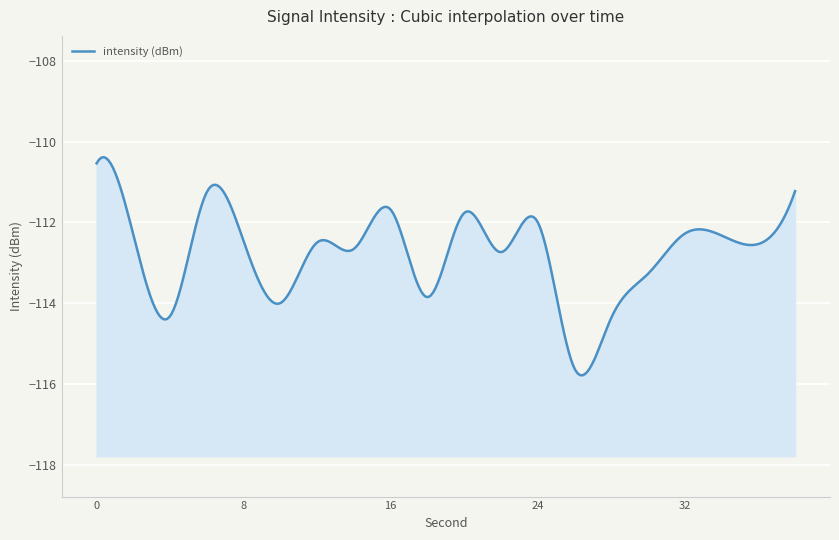

Where is the first local maximum?

6